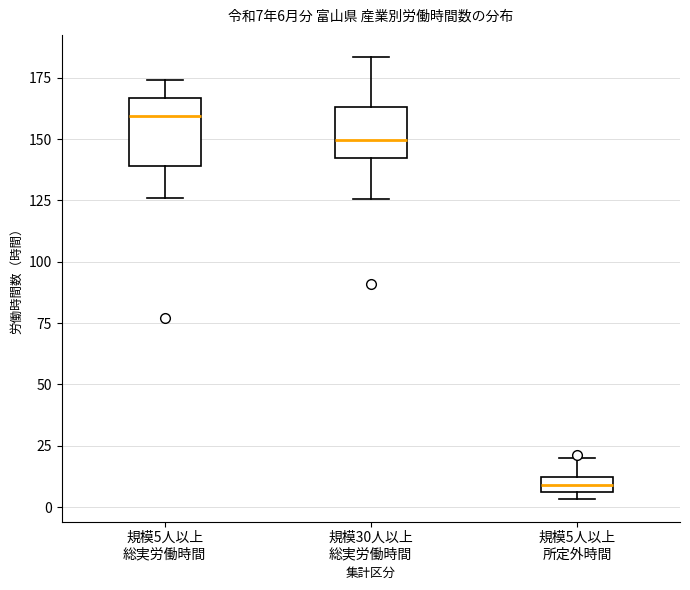

Which box has the lowest median line?

規模5人以上 所定外時間